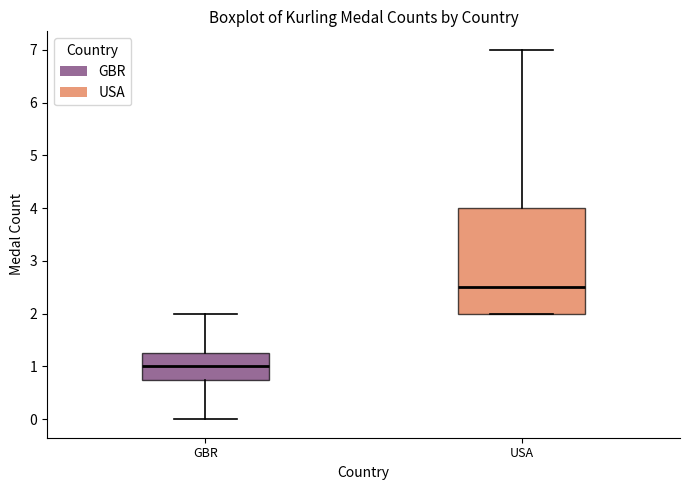

Which box has the highest median line?

USA